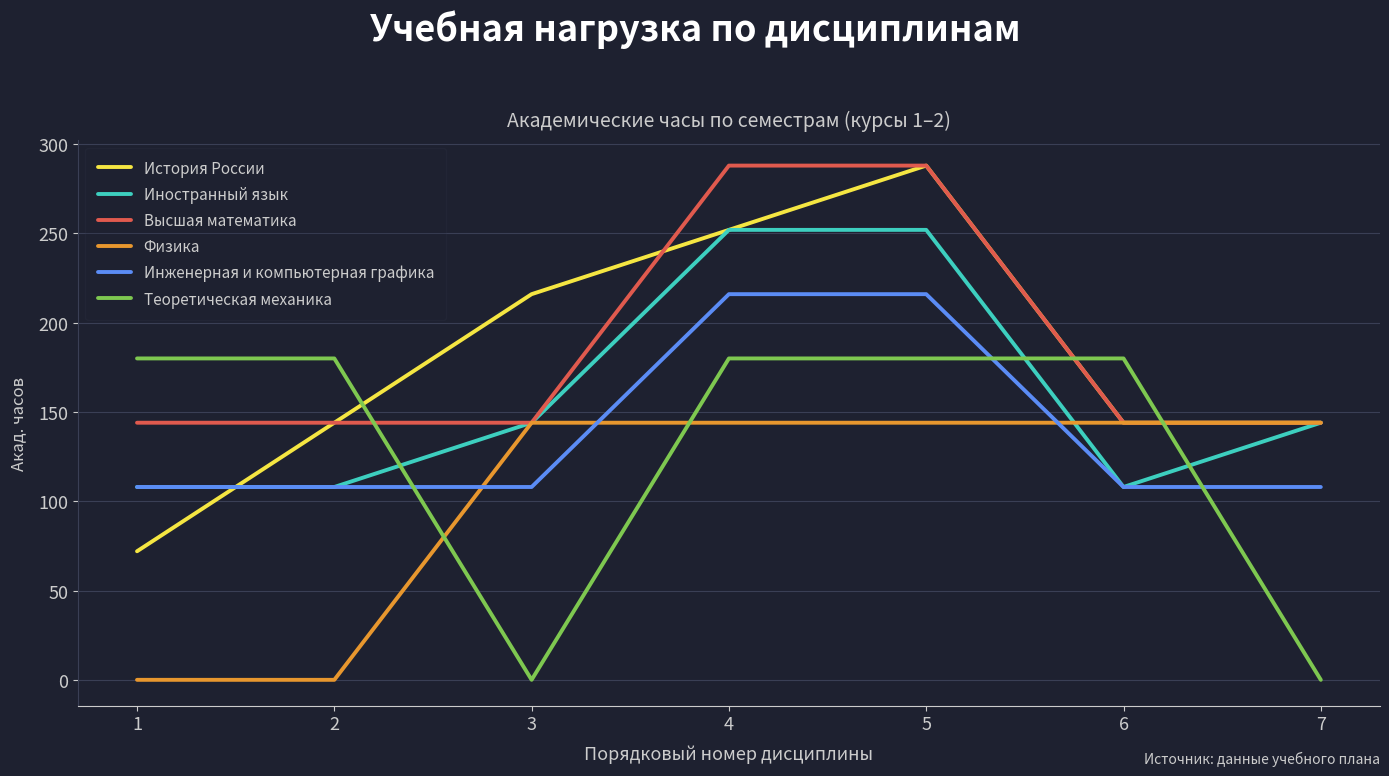

Reading left to right, transcribe all the data shown in this chart.

История России: 1=72	2=144	3=216	4=252	5=288	6=144	7=144
Иностранный язык: 1=108	2=108	3=144	4=252	5=252	6=108	7=144
Высшая математика: 1=144	2=144	3=144	4=288	5=288	6=144	7=144
Физика: 1=0	2=0	3=144	4=144	5=144	6=144	7=144
Инженерная и компьютерная графика: 1=108	2=108	3=108	4=216	5=216	6=108	7=108
Теоретическая механика: 1=180	2=180	3=0	4=180	5=180	6=180	7=0